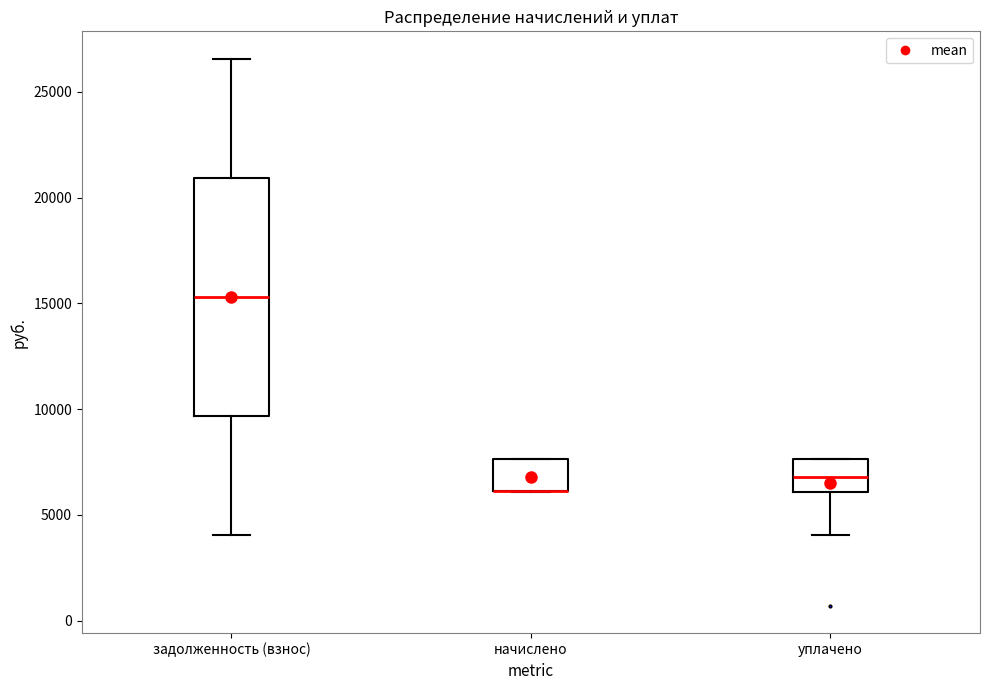

Which box is the tallest, from its lower edge to its upper edge?

задолженность (взнос)